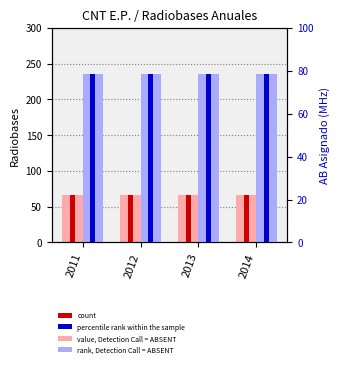

The value of percentile rank within the sample at 2012 is 78.5. True or false?

True